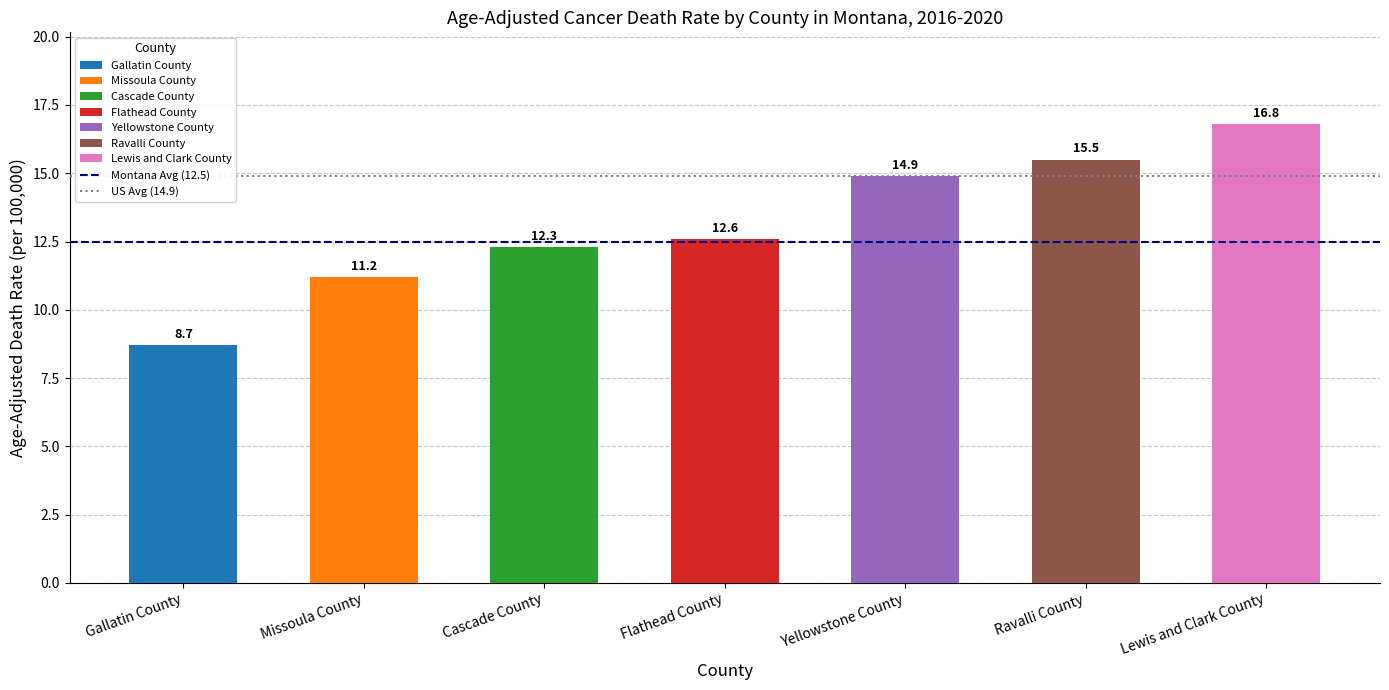

What is the difference between the maximum and minimum values?

8.1